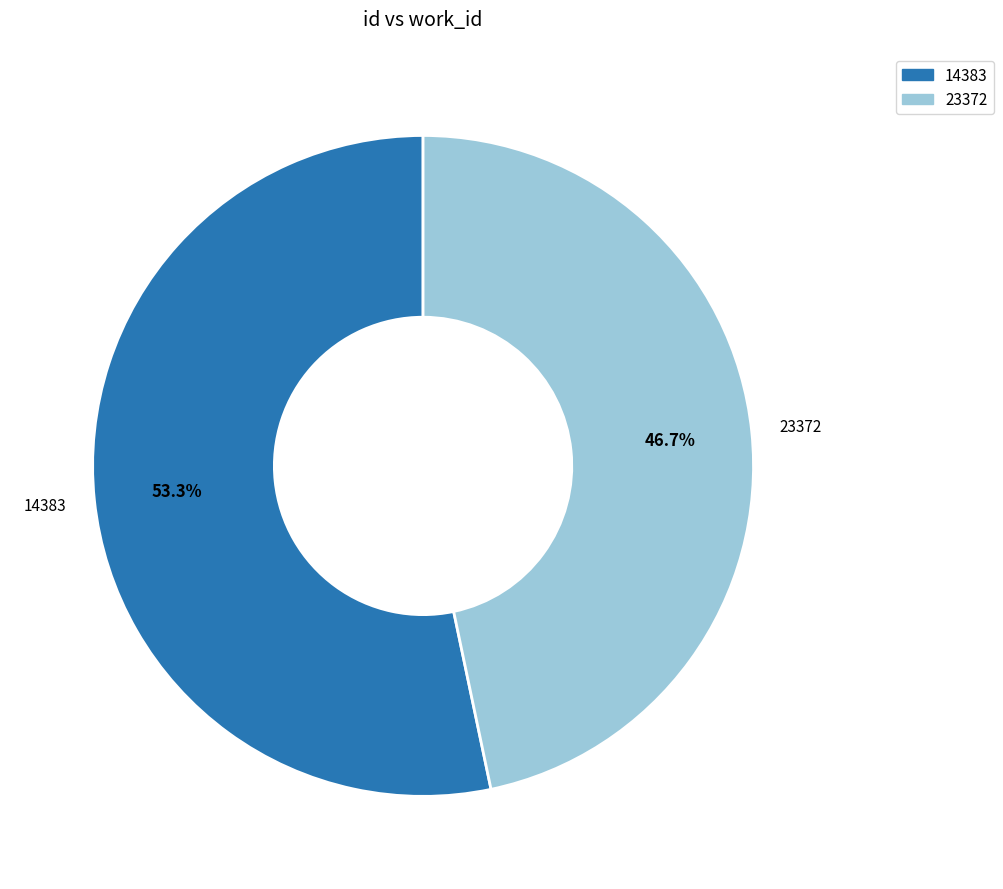

How many segments does this pie chart have?

2